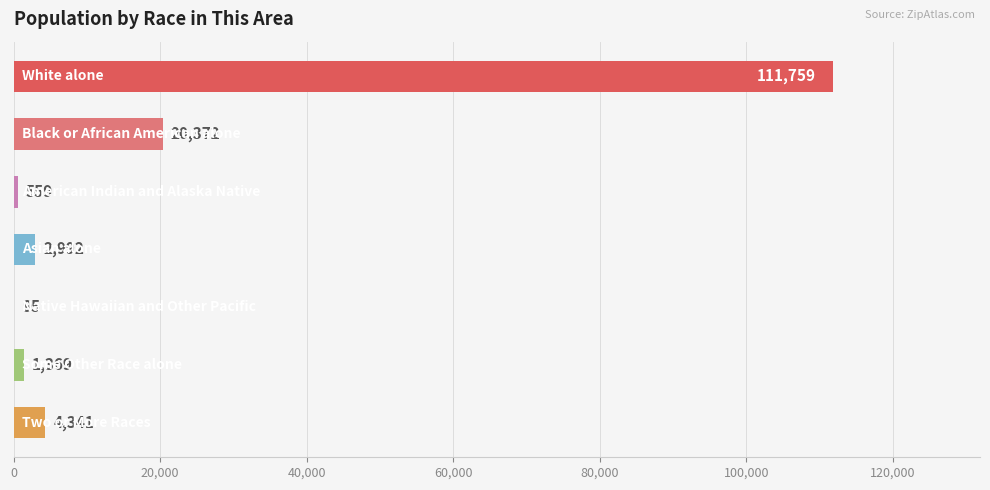

What is the sum of all values?

141487